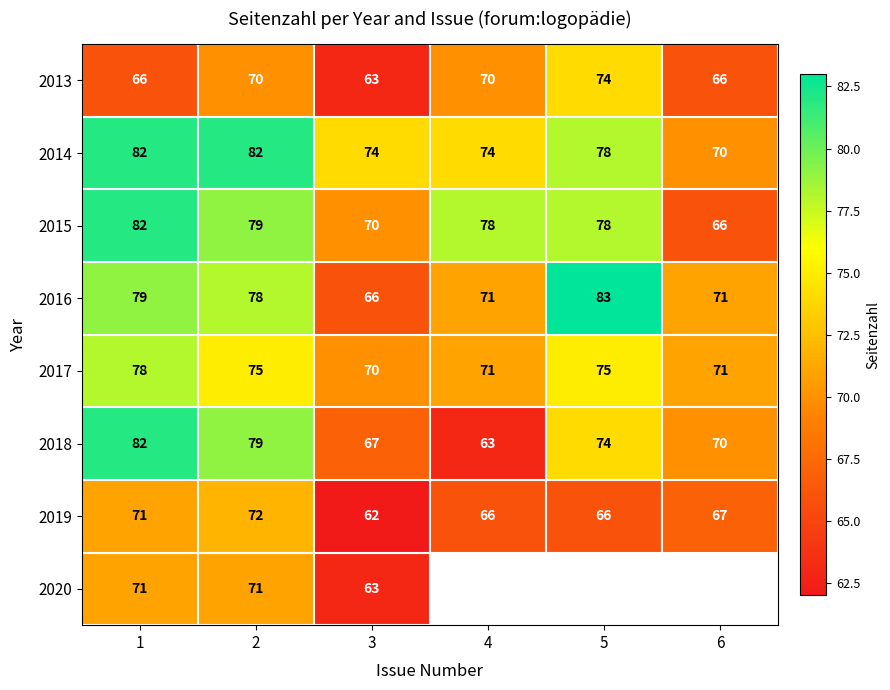

The 2015 series shows 29 at 3. True or false?

False